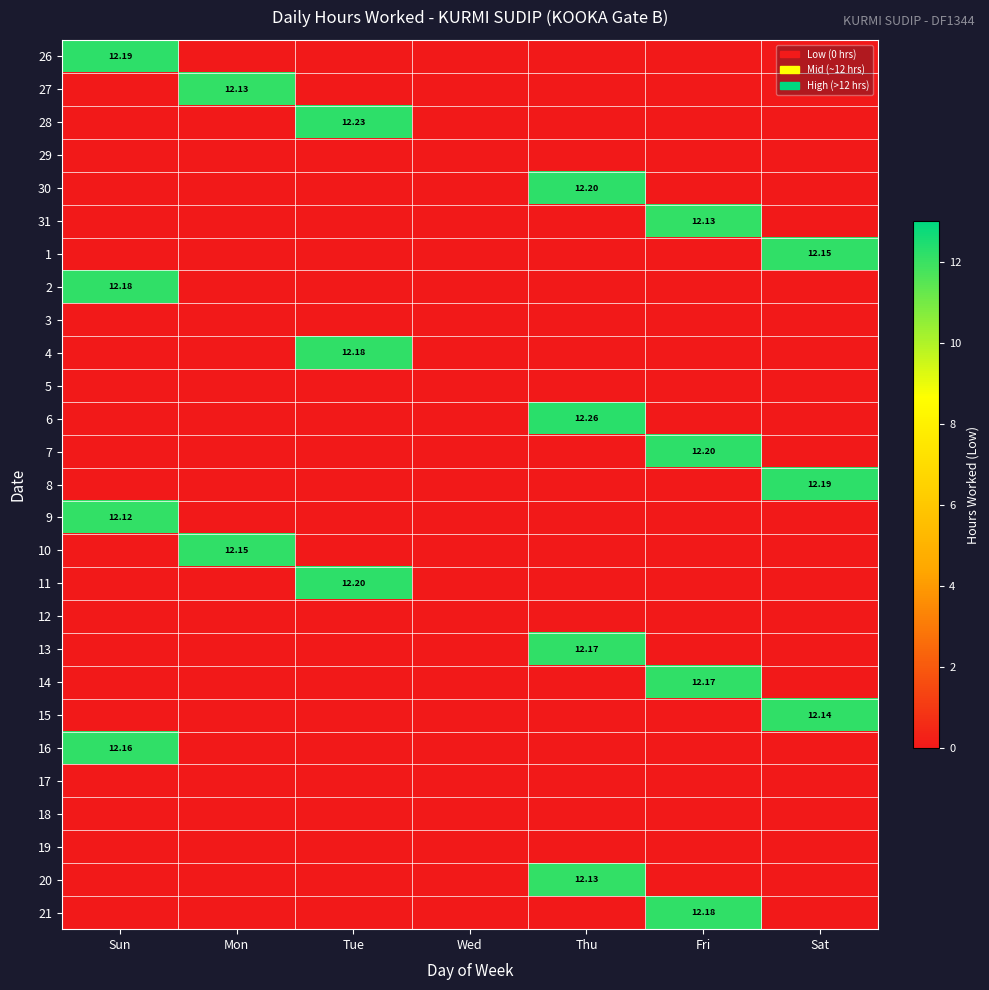

Is it true that 31 equals 0.0 at Tue?

True